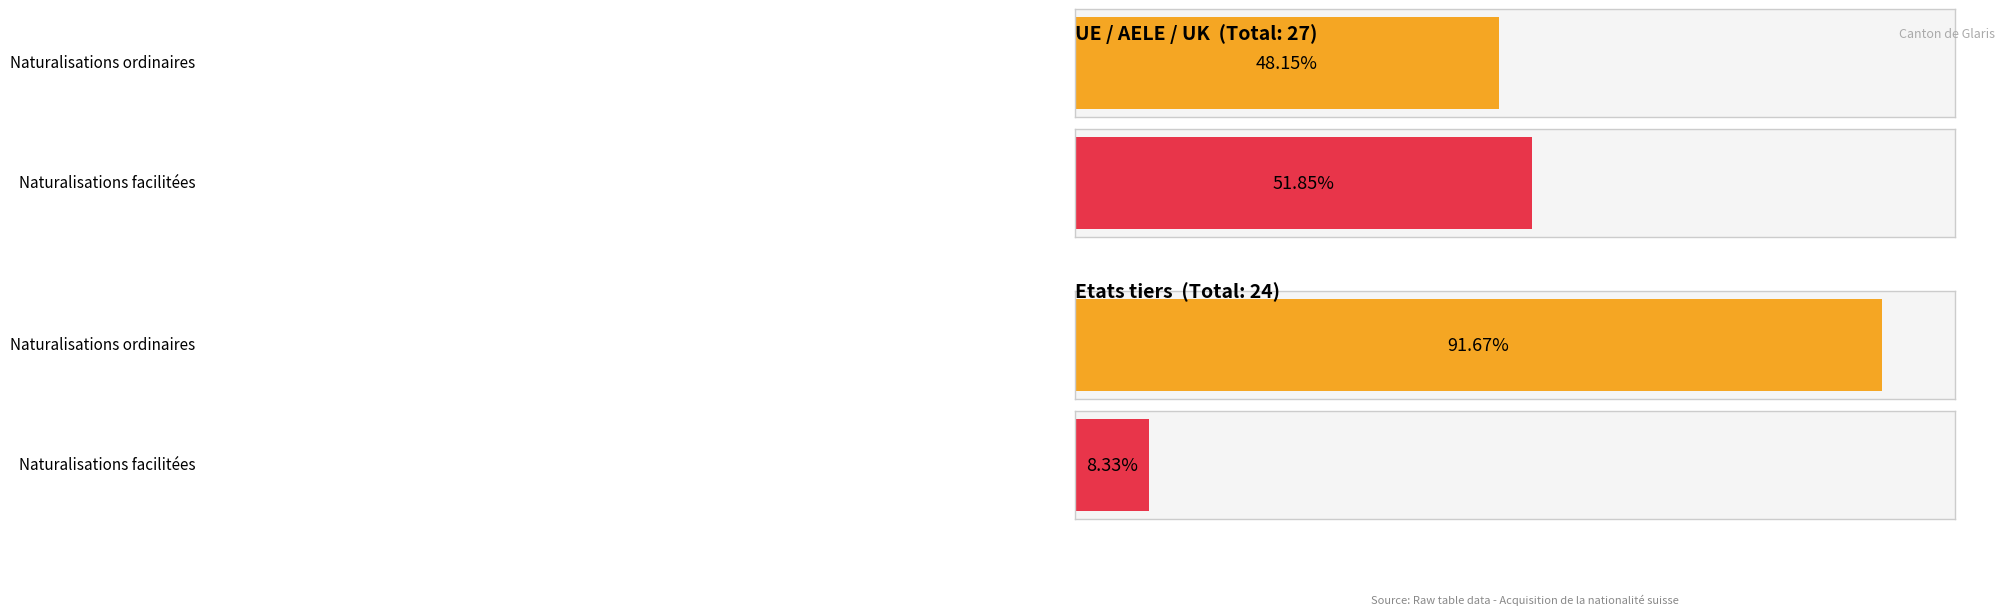

What position from the right is Etats tiers?

1